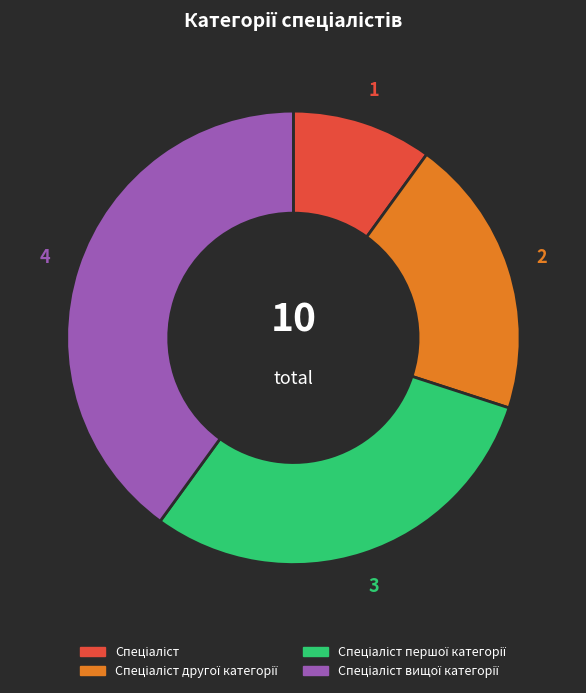

Does any single category account for the majority?

No